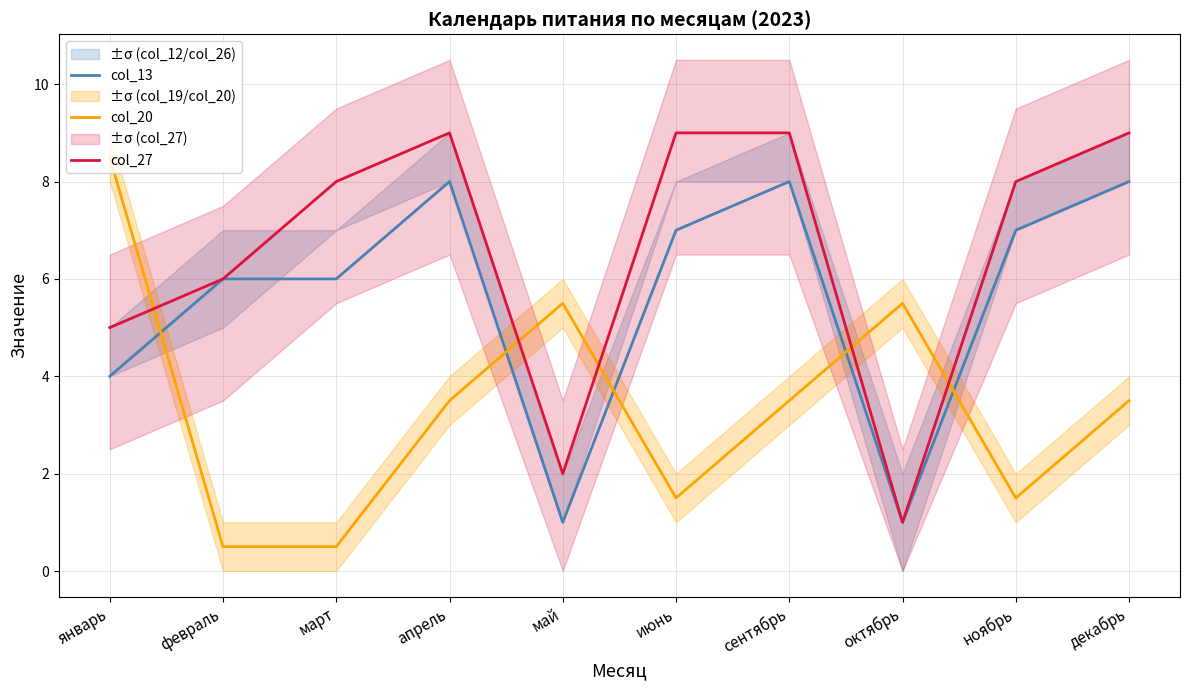

How many intersections are there between col_13 and col_20?

5